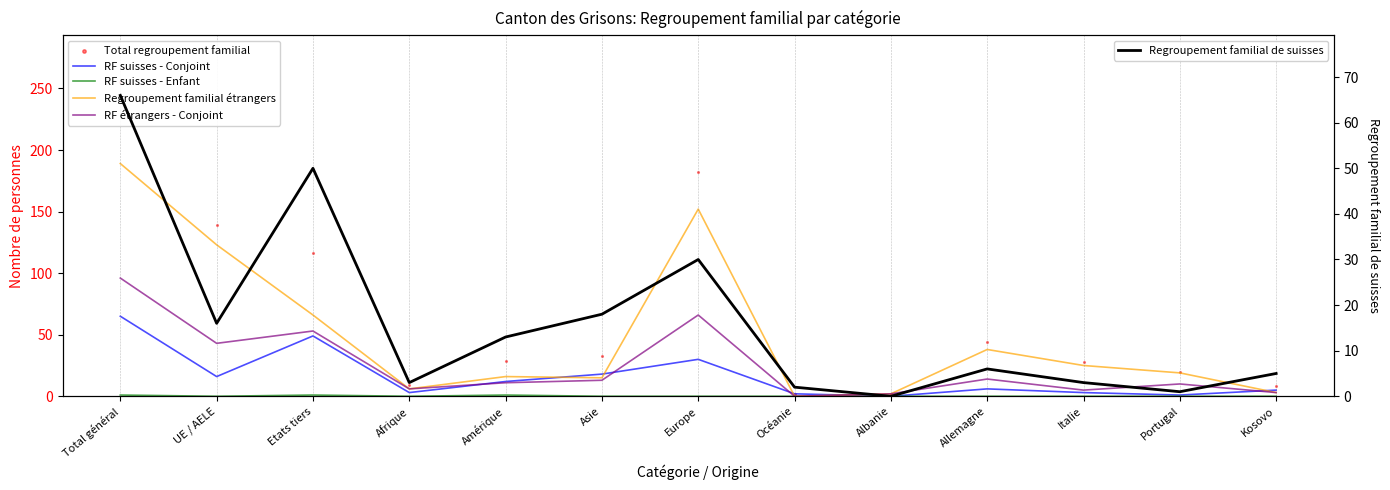

Which series contains the highest Y value?

Total regroupement familial